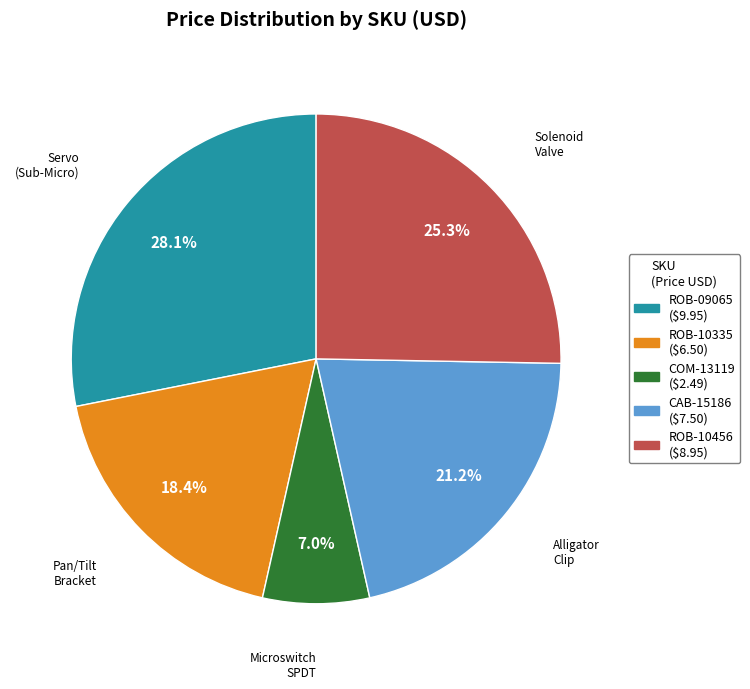

True or false: ROB-10335 accounts for 18% of the total.

True